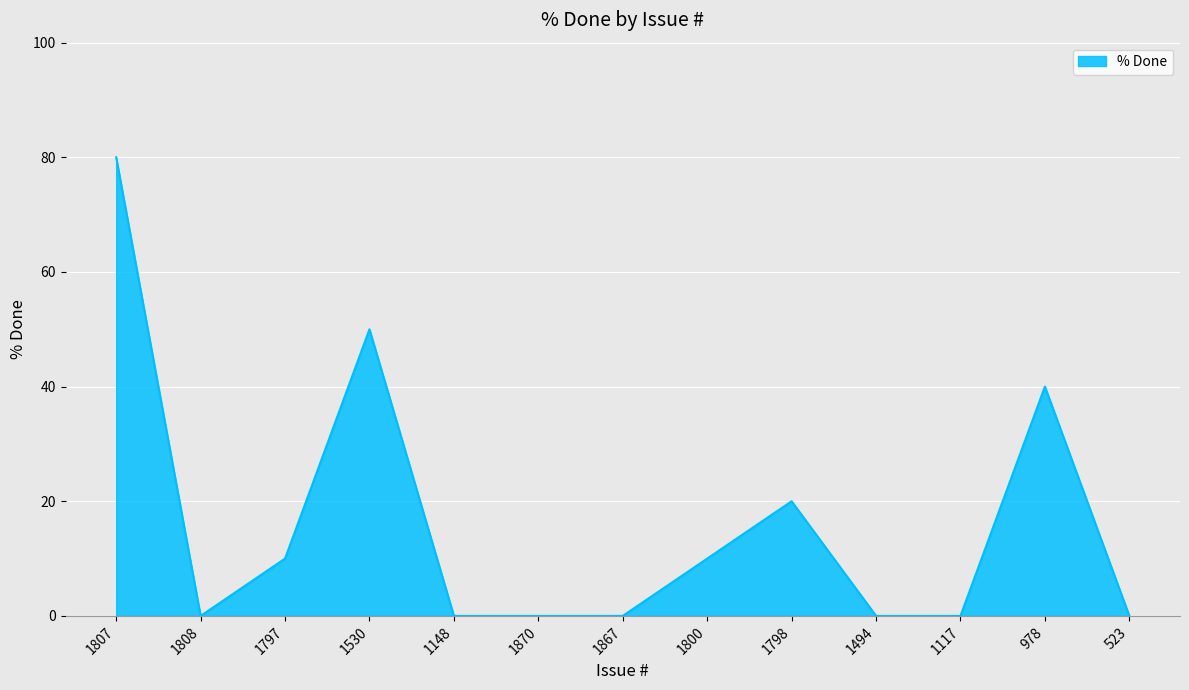

What is the sum of all values?

210